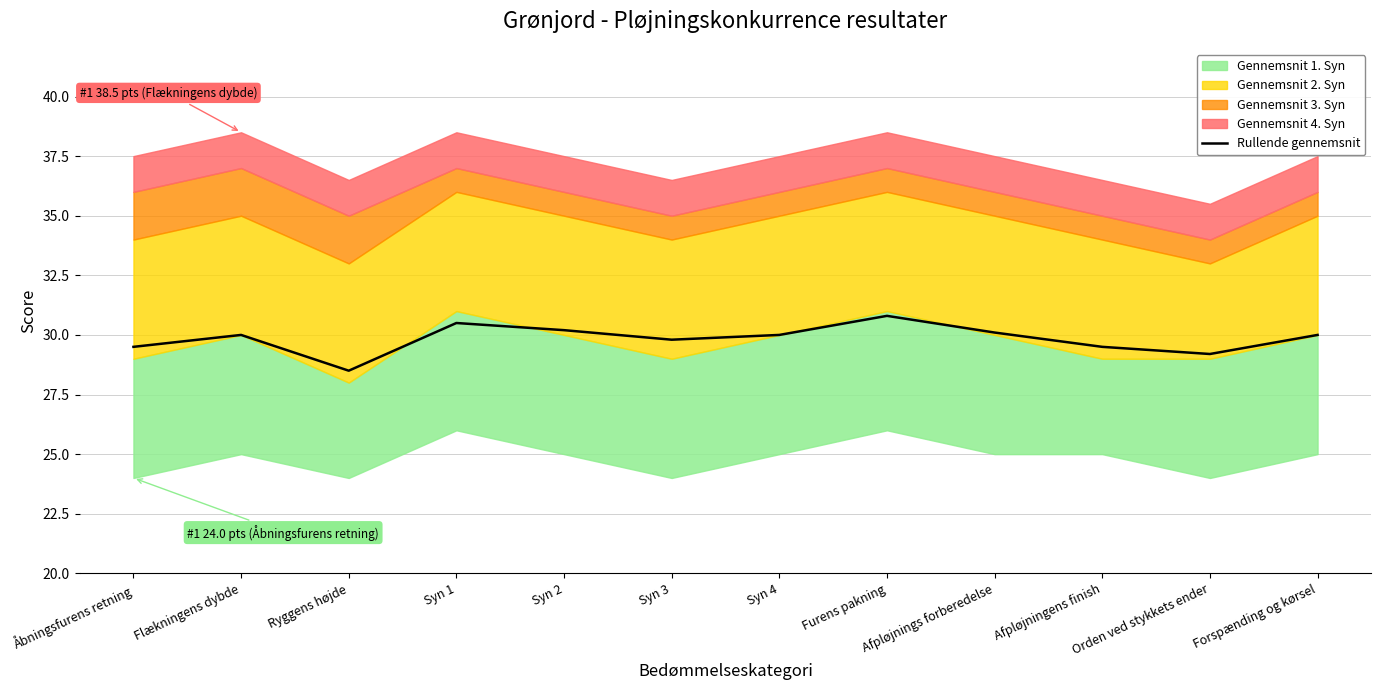

What is the difference between the values at Afpløjnings forberedelse and Orden ved stykkets ender?

0.9